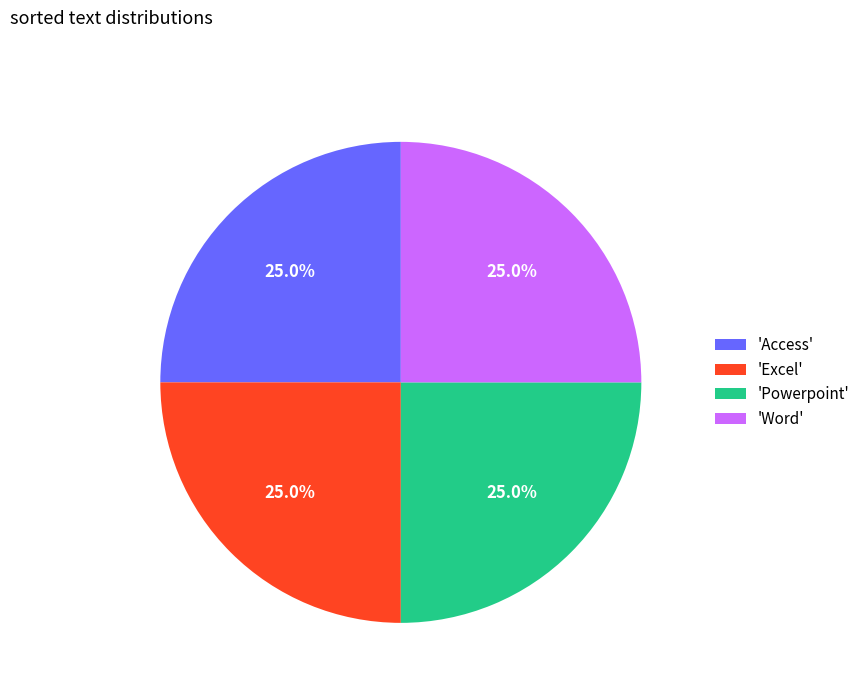

Does 'Access' represent more than half of the total?

No